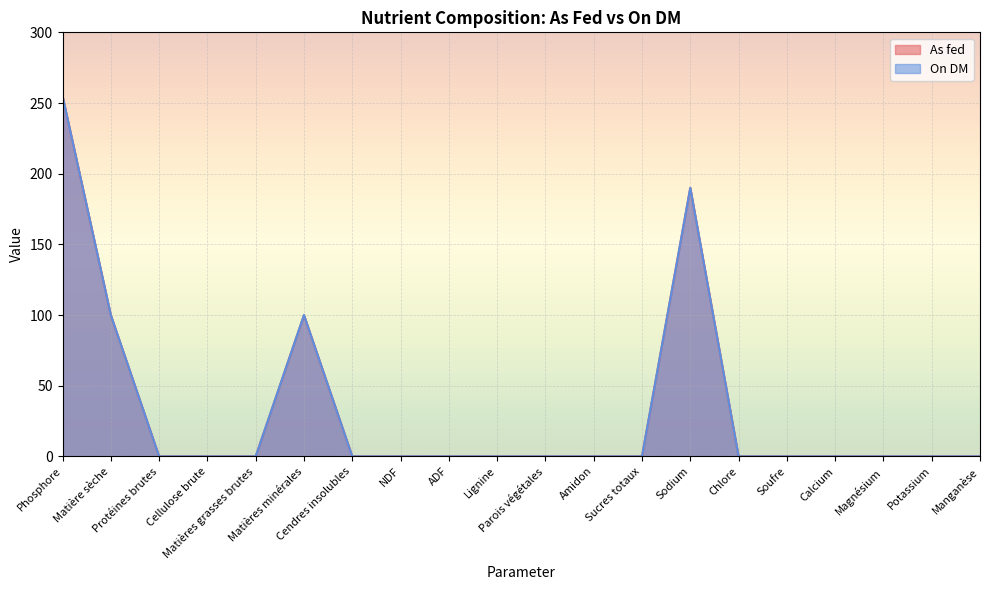

Which series has the widest spread of values?

As fed